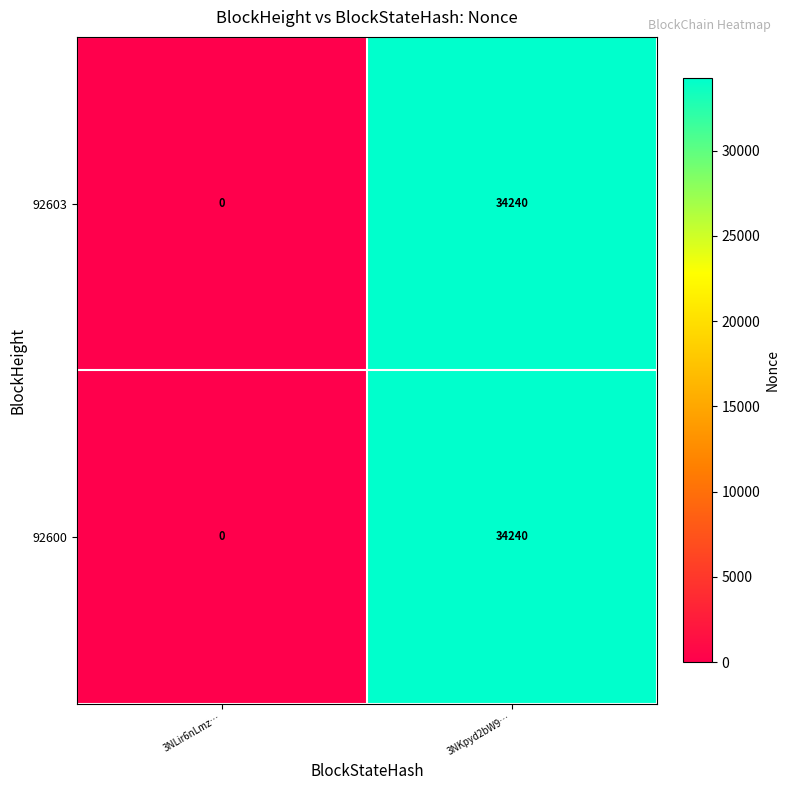

Reading right to left, transcribe all the data shown in this chart.

92603: 3NKpyd2bW9…=34240	3NLir6nLmz…=0
92600: 3NKpyd2bW9…=34240	3NLir6nLmz…=0